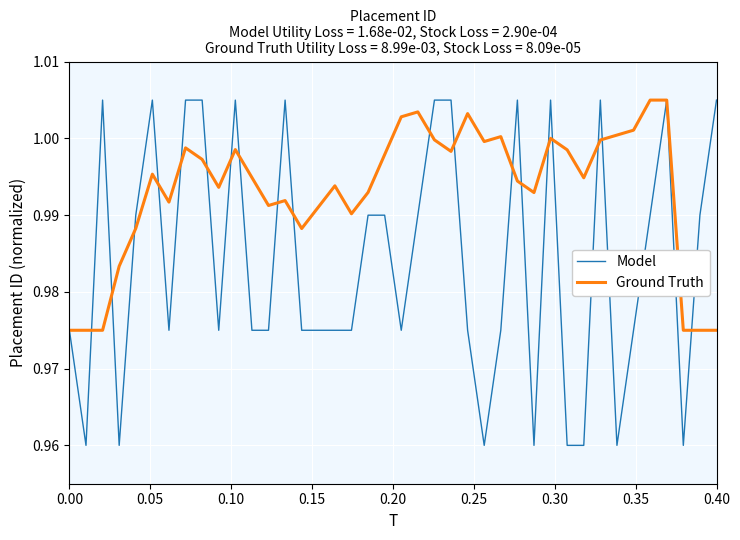

Which series has the largest total across all categories?

Ground Truth